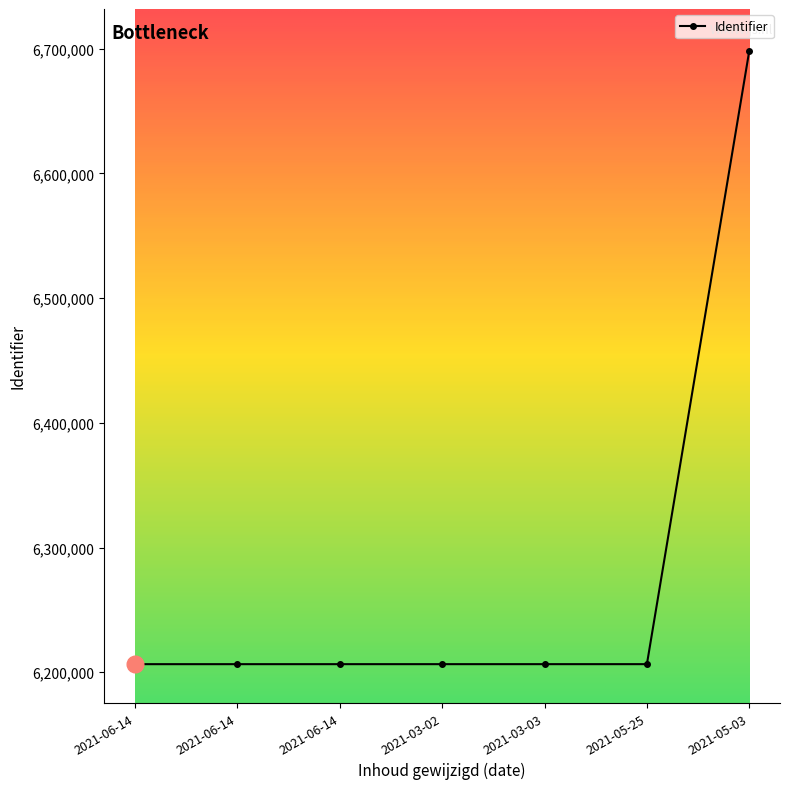

What is the ratio of the value at 2021-06-14 to the value at 2021-06-14?

1.0